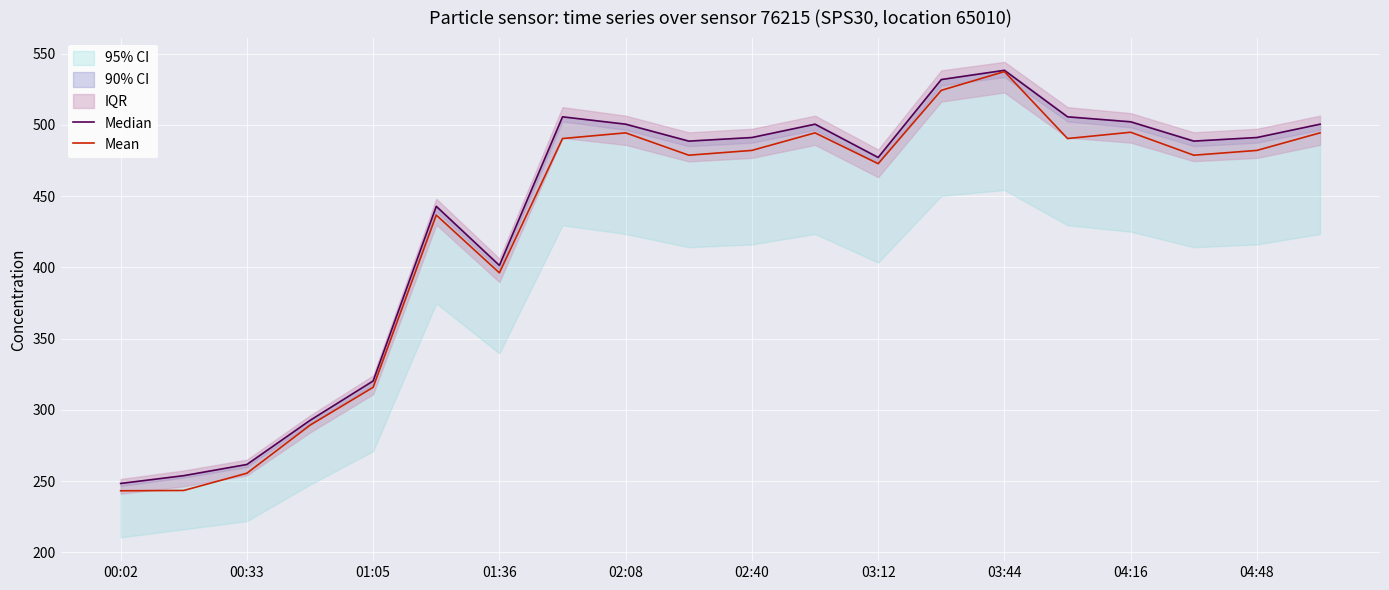

The value of Mean at 03:44 is 537.3. True or false?

True